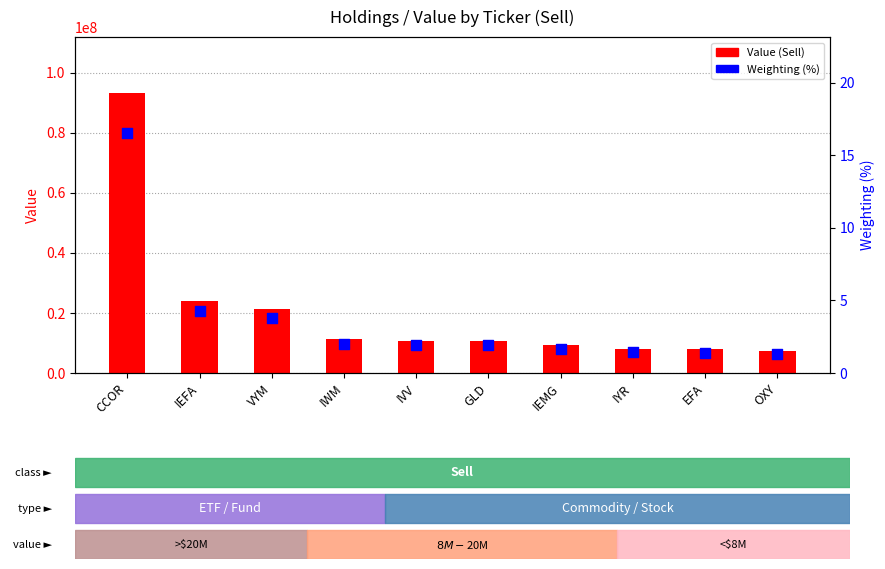

At how many categories does at least one series exceed 44391588?

1